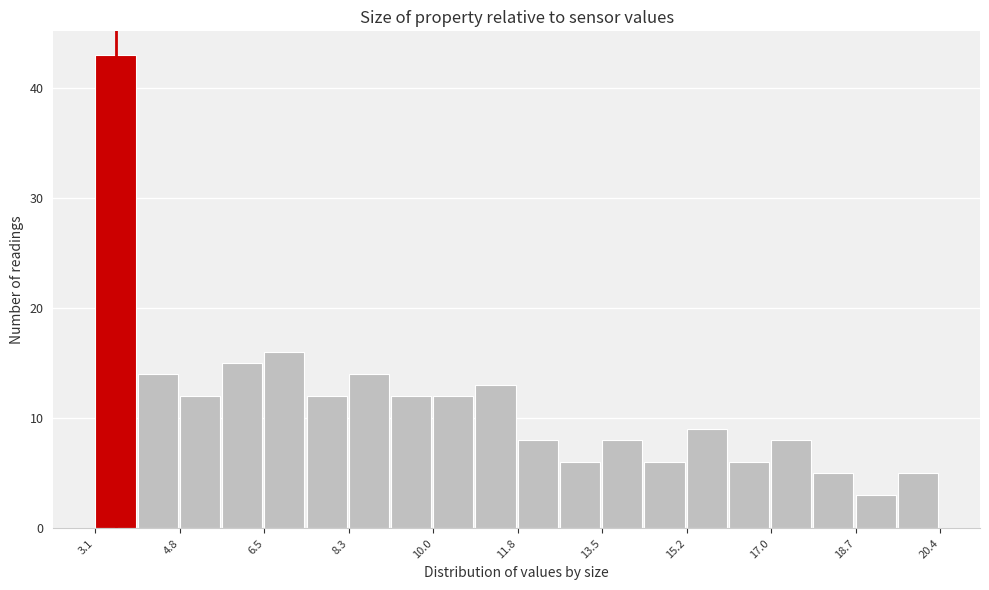

What is the height of the bar covering 15.2 to 16.2 on the x-axis? Neither the bar edges nor the heights are printed on the chart, so give them approximately, as read against the axes.

9